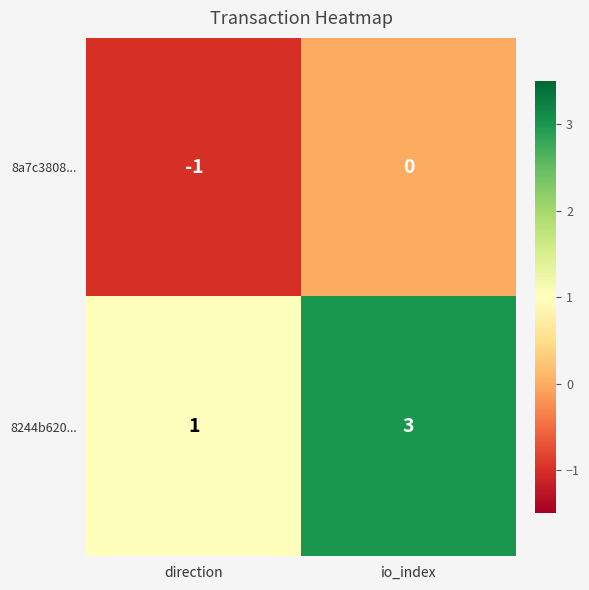

Reading left to right, what are all the values shown in this chart?

8a7c3808...: direction=-1	io_index=0
8244b620...: direction=1	io_index=3